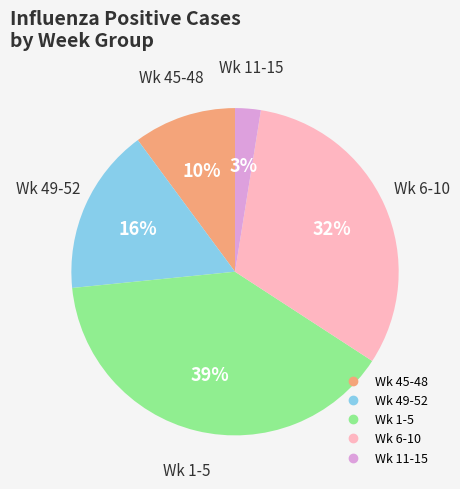

To the nearest percent, what is the average slice percentage?

20%